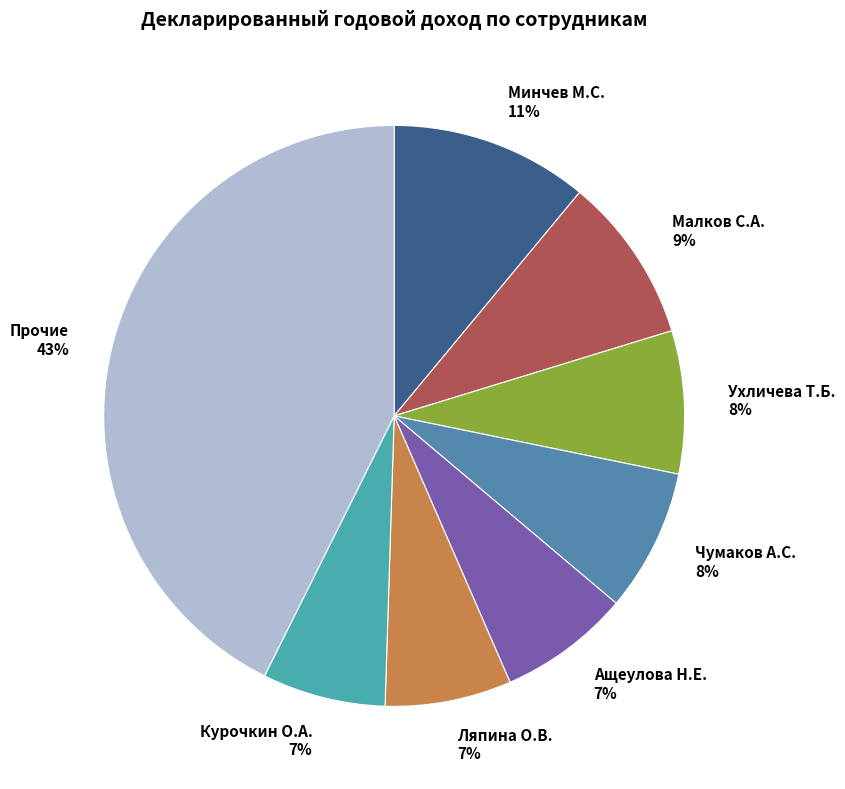

Combined, do Чумаков А.С. 8% and Минчев М.С. 11% account for over 50%?

No